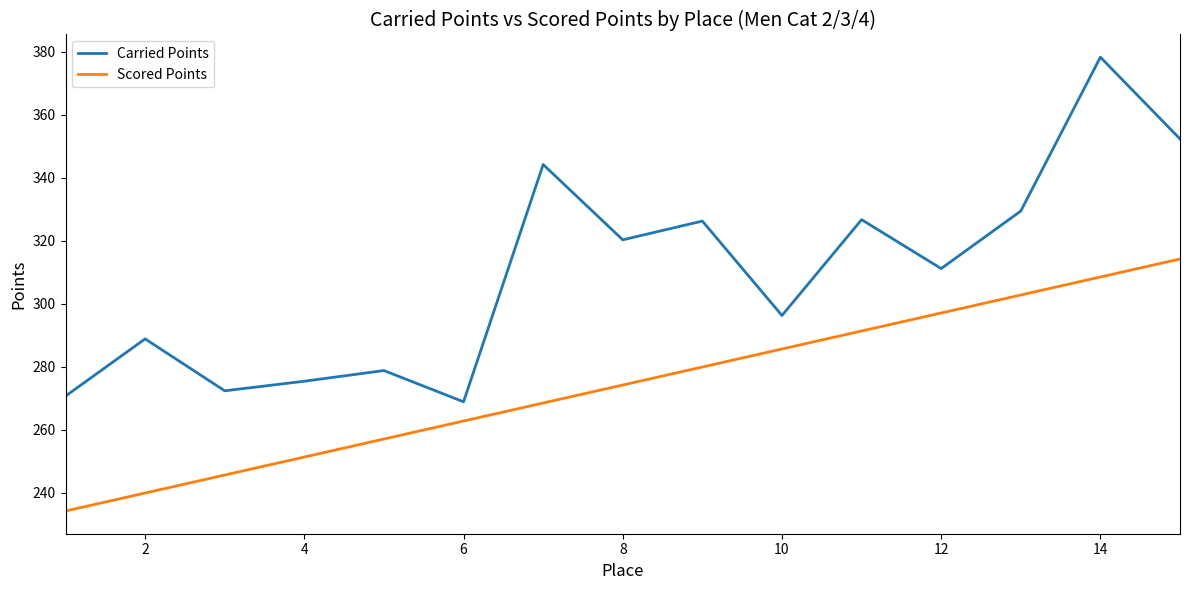

List the series in order of their peak value, lowest first.

Scored Points, Carried Points